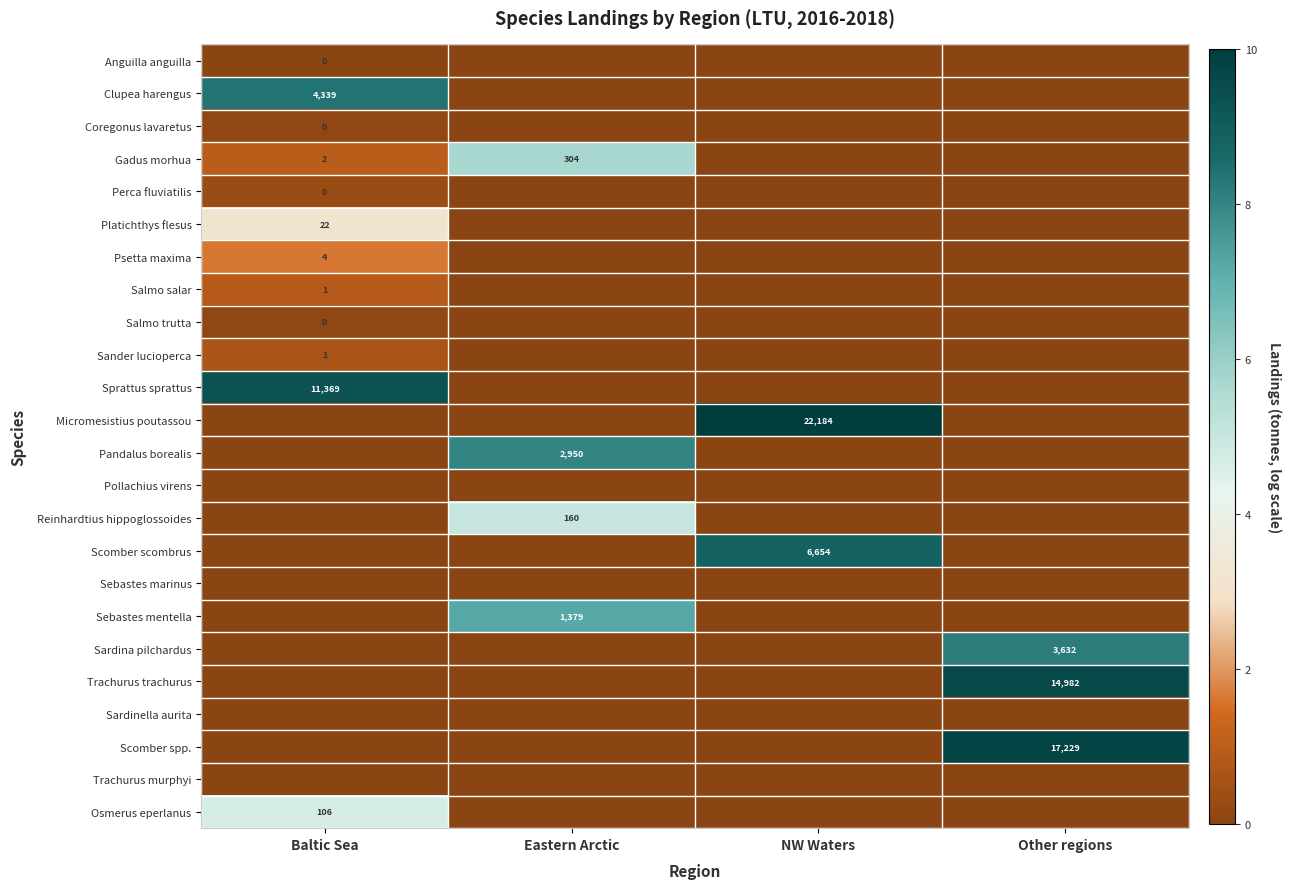

Which series changed the most between Baltic Sea and NW Waters?

Micromesistius poutassou